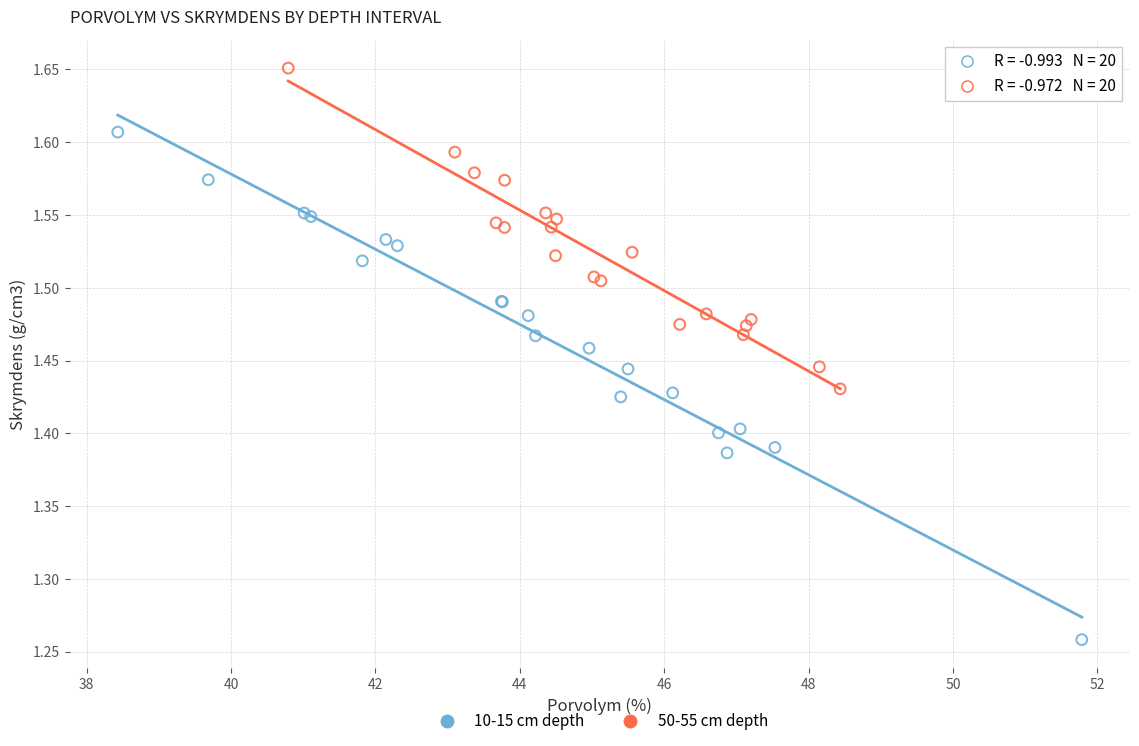

Which series has the largest Y range (max minus min)?

10-15 cm depth